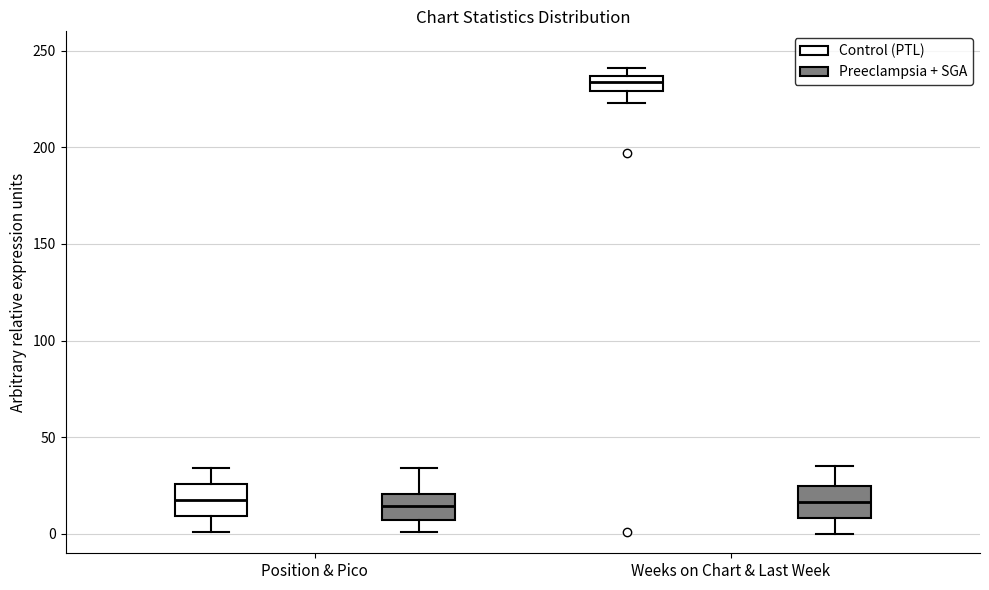

Reading left to right, read every box against the y-axis: the position of its median line, the range the box covers, and the ends of its whiskers. The values are not printed on the chart, so give them approximately, as read against the axis.

Position & Pico (Control (PTL)): median 20, box 10 to 25, whiskers 0 to 35
Position & Pico (Preeclampsia + SGA): median 15, box 5 to 20, whiskers 0 to 35
Weeks on Chart & Last Week (Control (PTL)): median 235 (inside the box), box 230 to 235, whiskers 225 to 240
Weeks on Chart & Last Week (Preeclampsia + SGA): median 15, box 10 to 25, whiskers 0 to 35